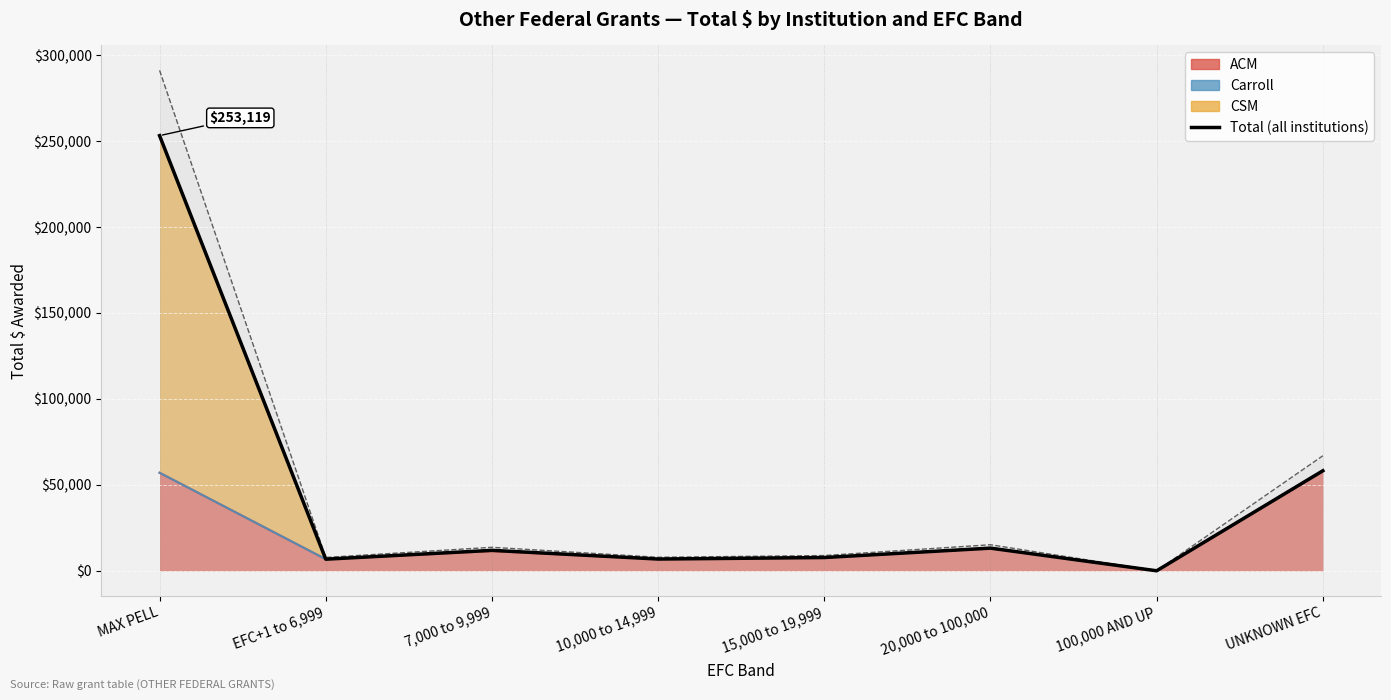

Where does the data first go above 11878?

MAX PELL